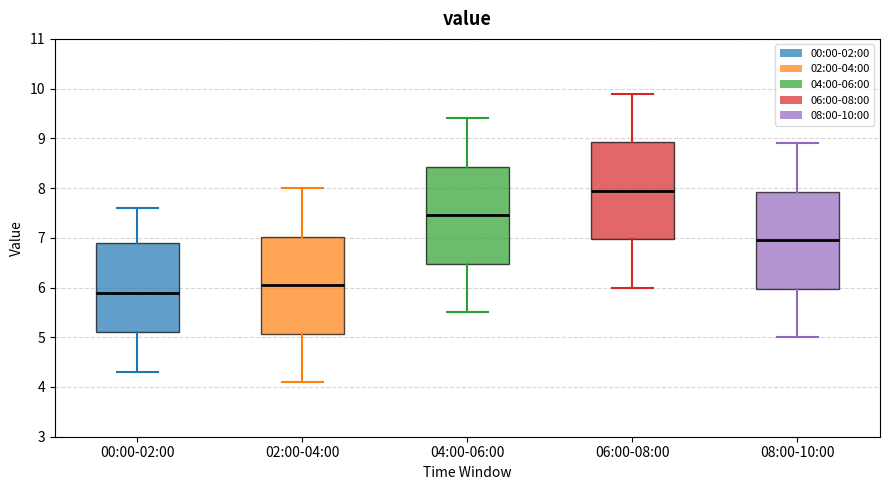

Which box has the lowest median line?

00:00-02:00